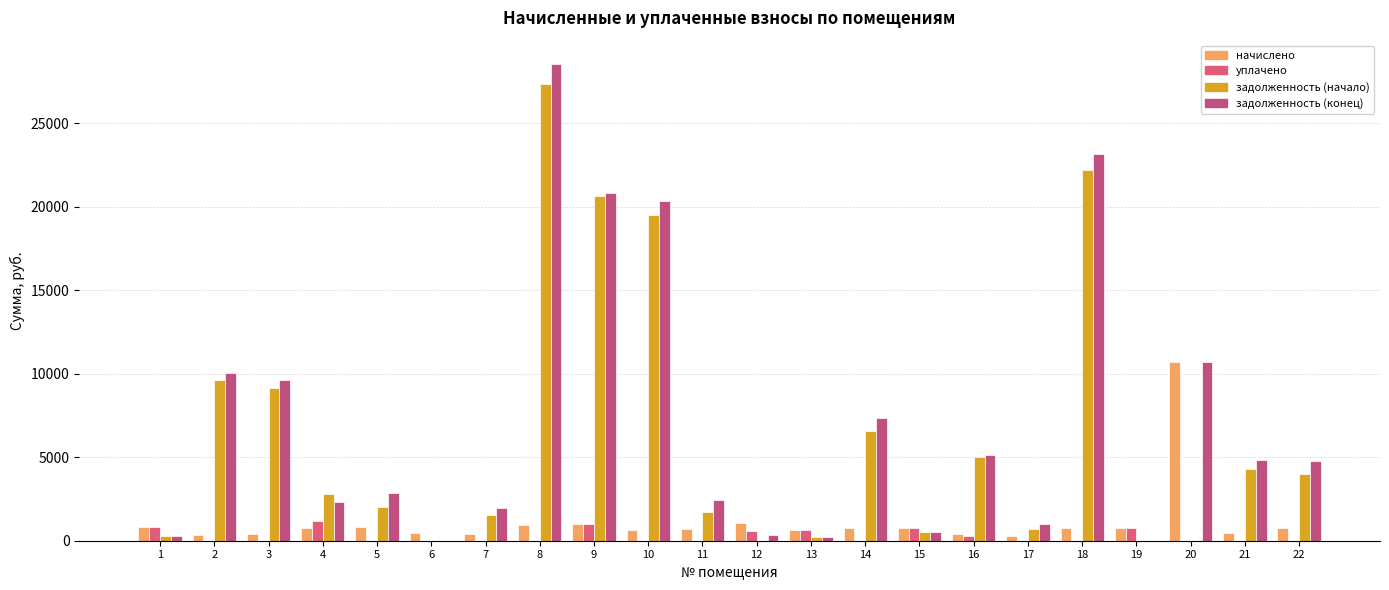

What is the maximum value for начислено?

10676.9